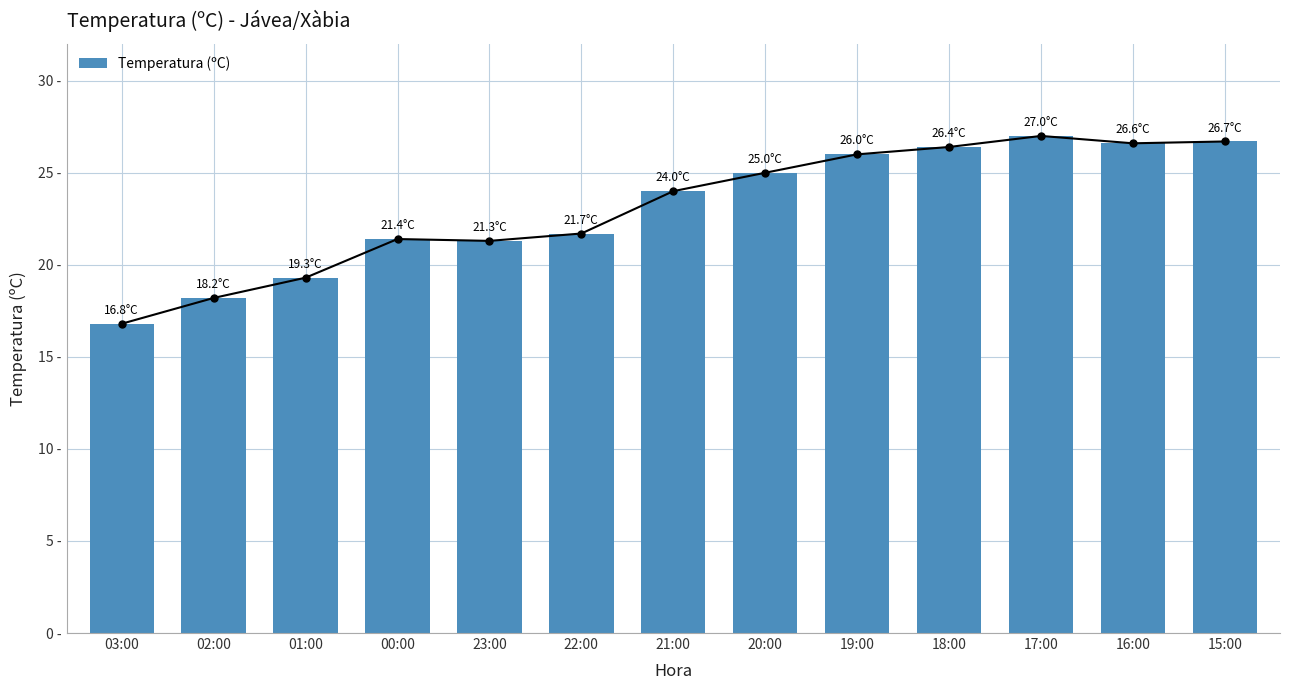

What is the label of the 10th bar from the right?

00:00